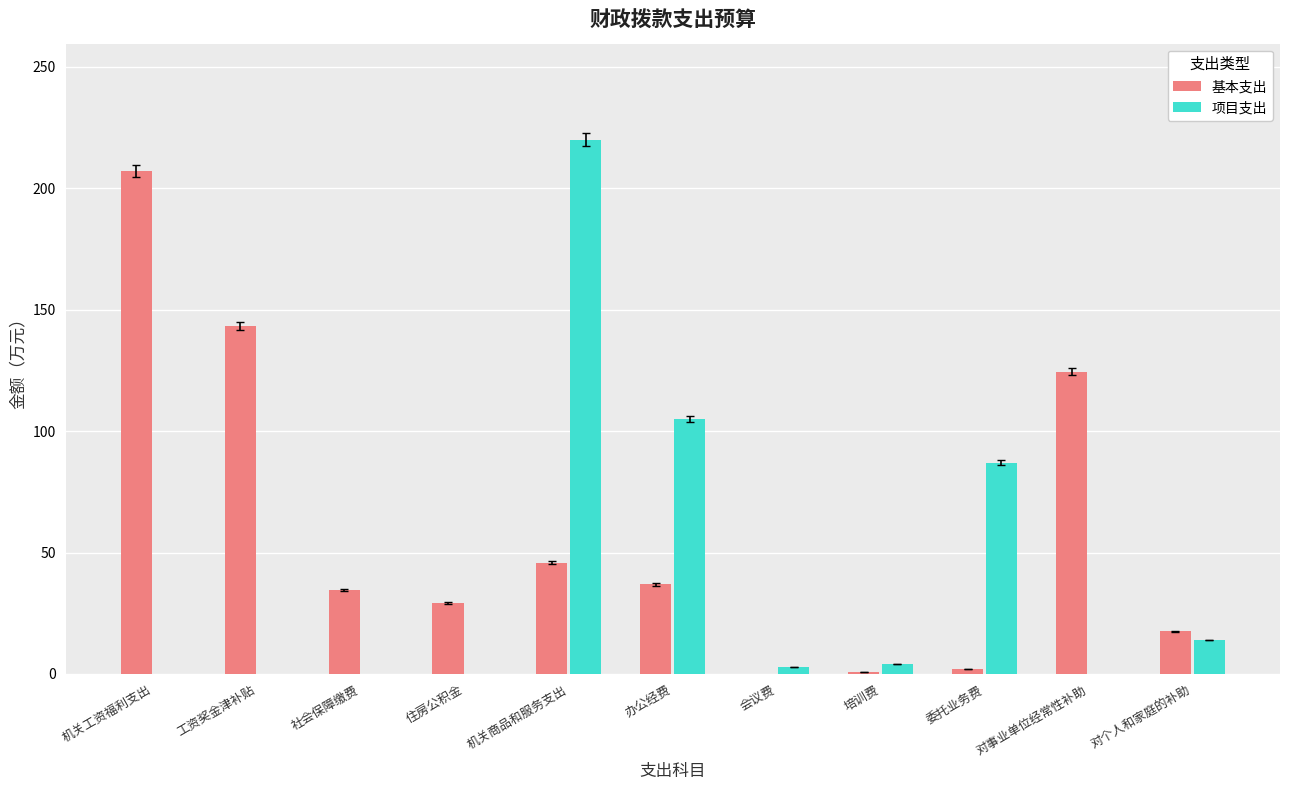

Where is 基本支出 nearest to the value 103?

对事业单位经常性补助